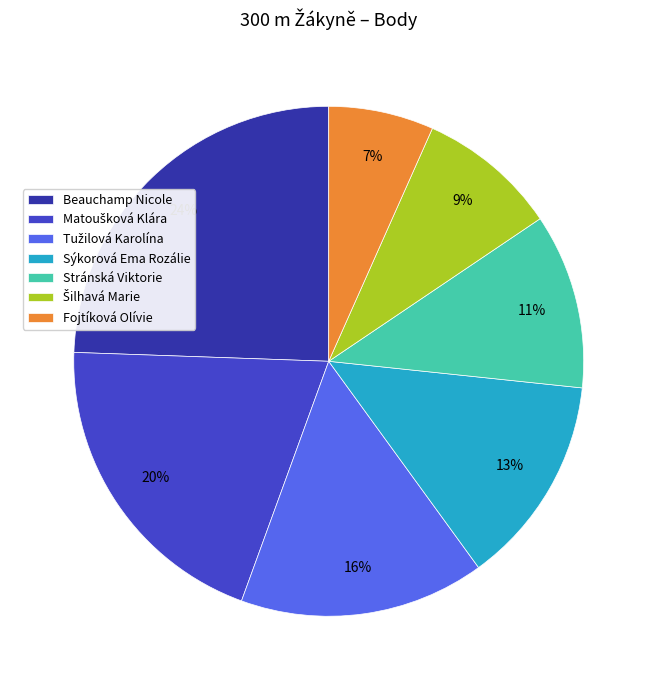

Is it true that Fojtíková Olívie is 7% of the pie?

True